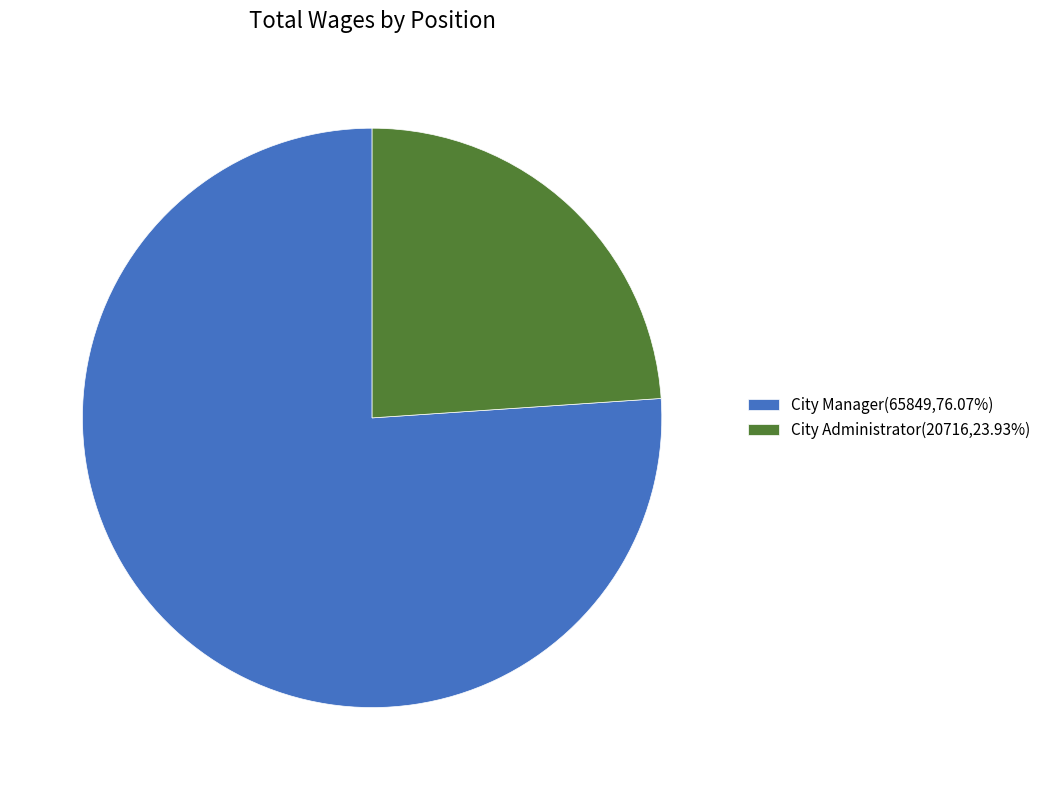

Is there a majority slice in this chart?

Yes